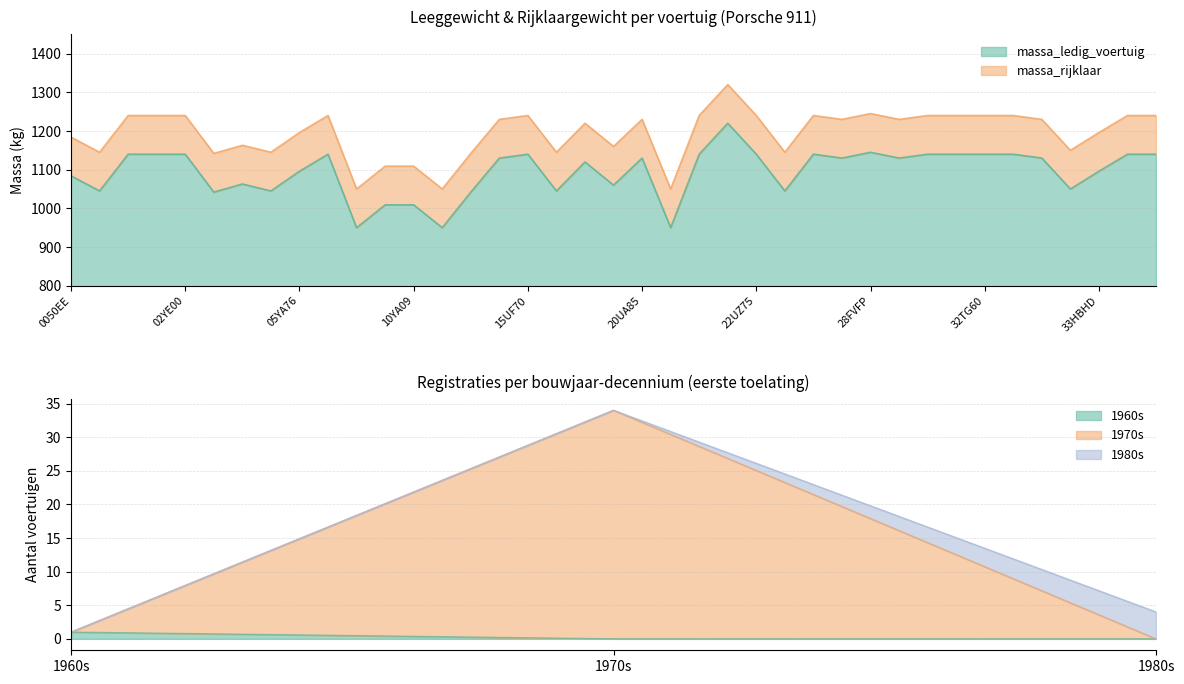

Which series has the largest total across all categories?

massa_rijklaar